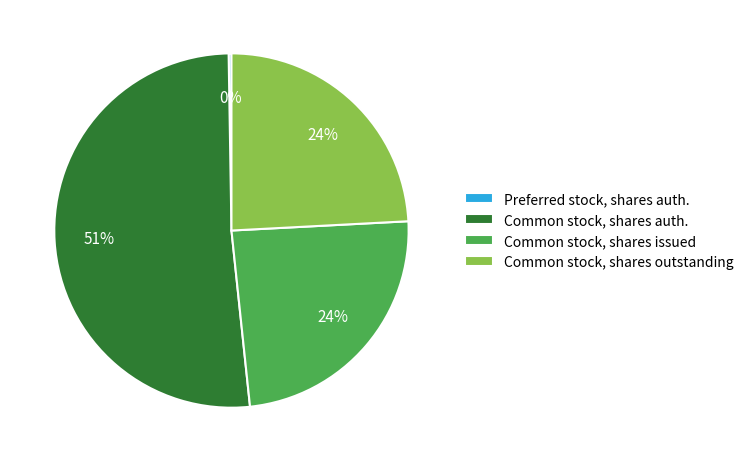

Is the sum of Common stock, shares issued and Common stock, shares outstanding greater than half?

No